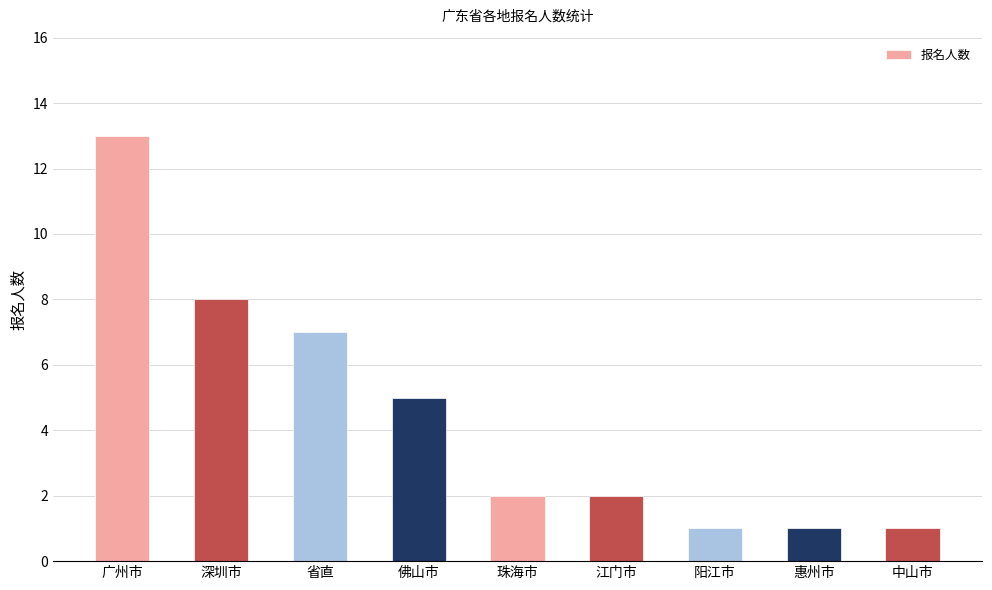

Are the bars grouped side by side (vs. stacked)?

No